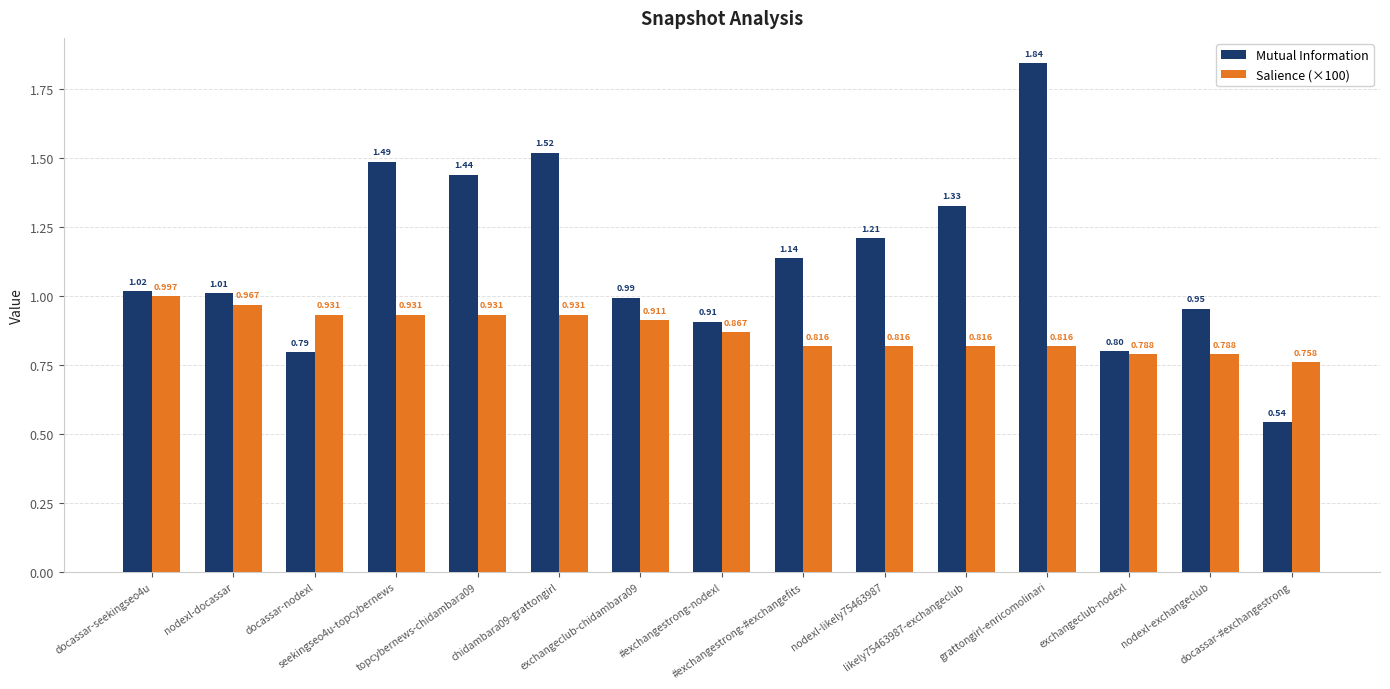

Which series has the largest total across all categories?

Mutual Information